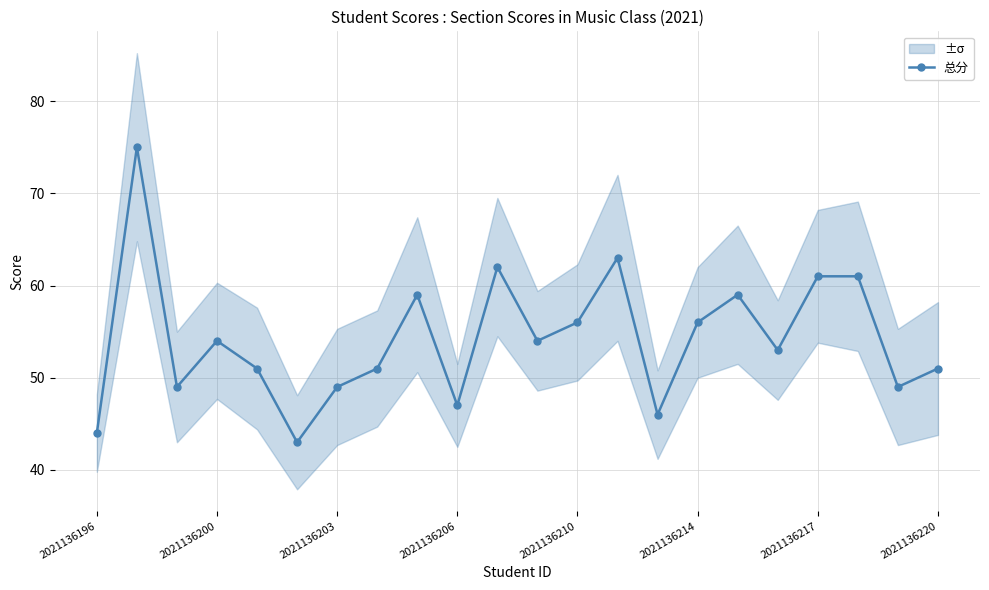

True or false: 总分 has more than 2 points higher than both neighbors.

True